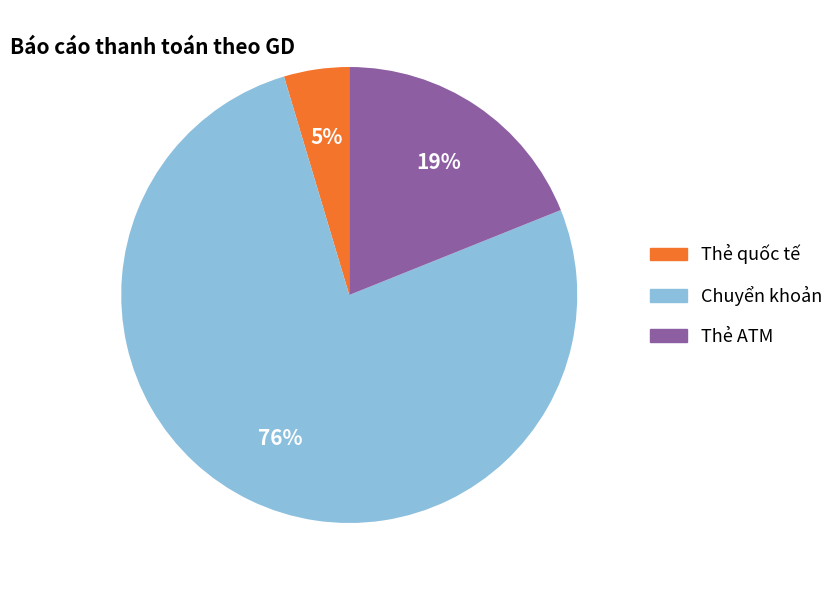

To the nearest percent, what is the average slice percentage?

33%